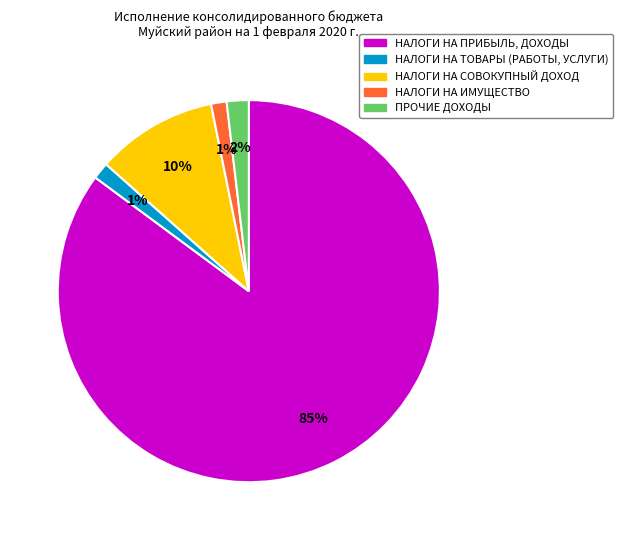

Is the sum of НАЛОГИ НА ТОВАРЫ (РАБОТЫ, УСЛУГИ) and НАЛОГИ НА ИМУЩЕСТВО greater than half?

No